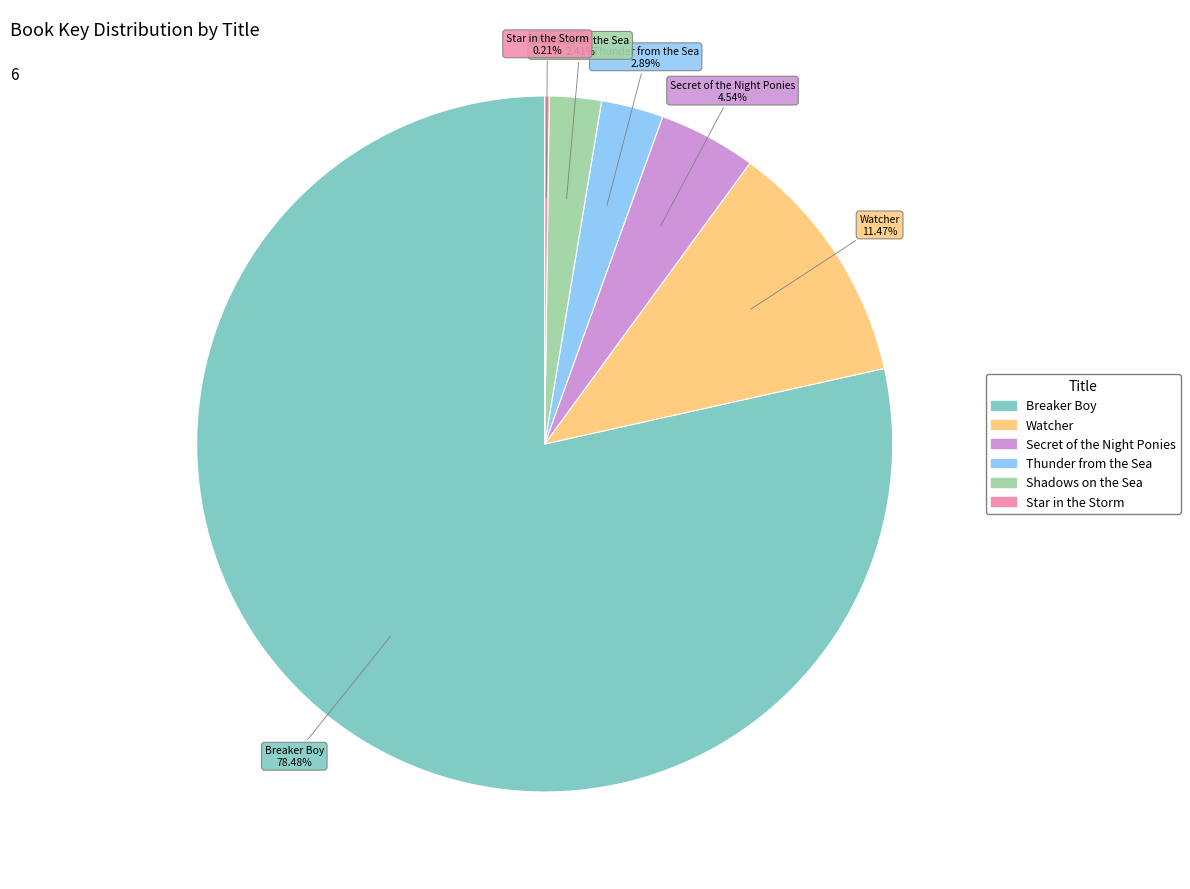

What is the ratio of the value at Watcher to the value at Secret of the Night Ponies?

2.5